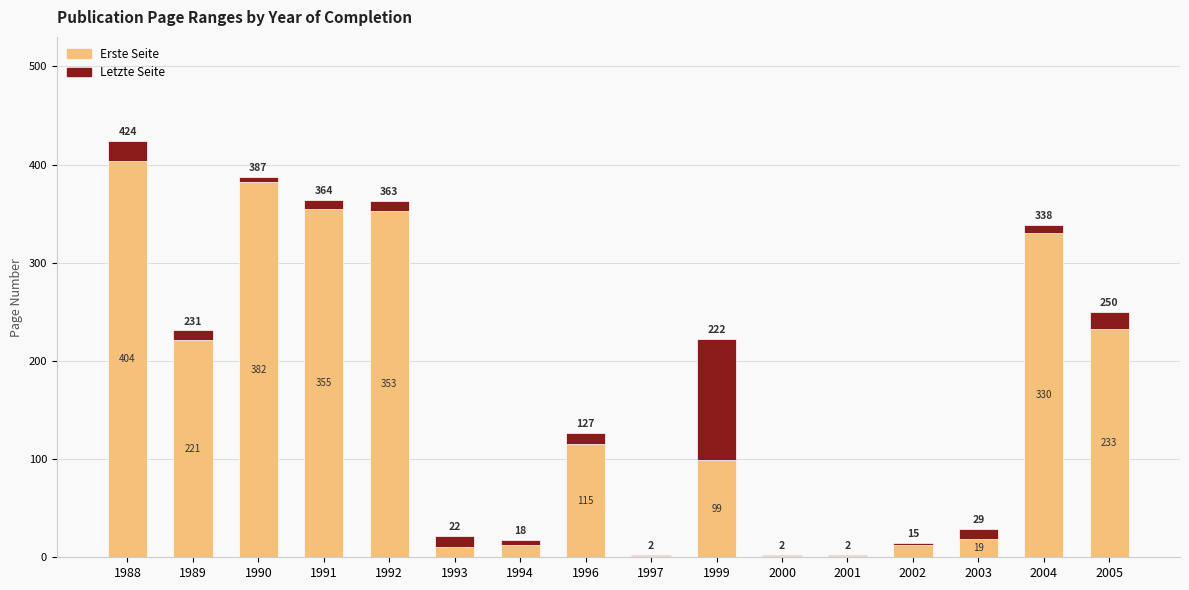

What are all the series names shown in the legend?

Erste Seite, Letzte Seite